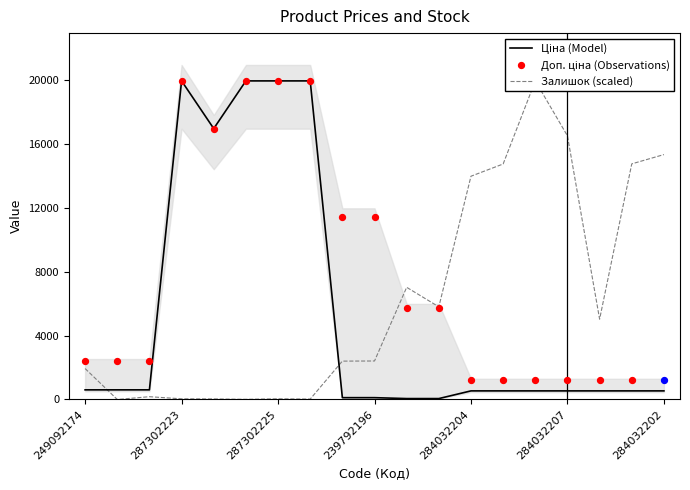

At how many categories does at least one series exceed 16598?

6